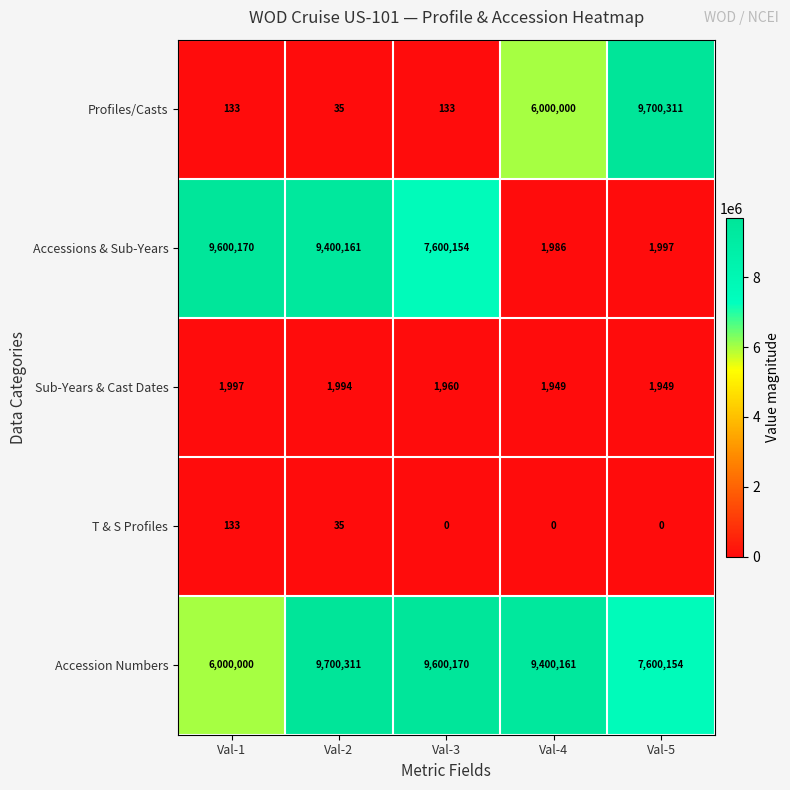

Where does the Accessions & Sub-Years series first go above 7600154?

Val-1